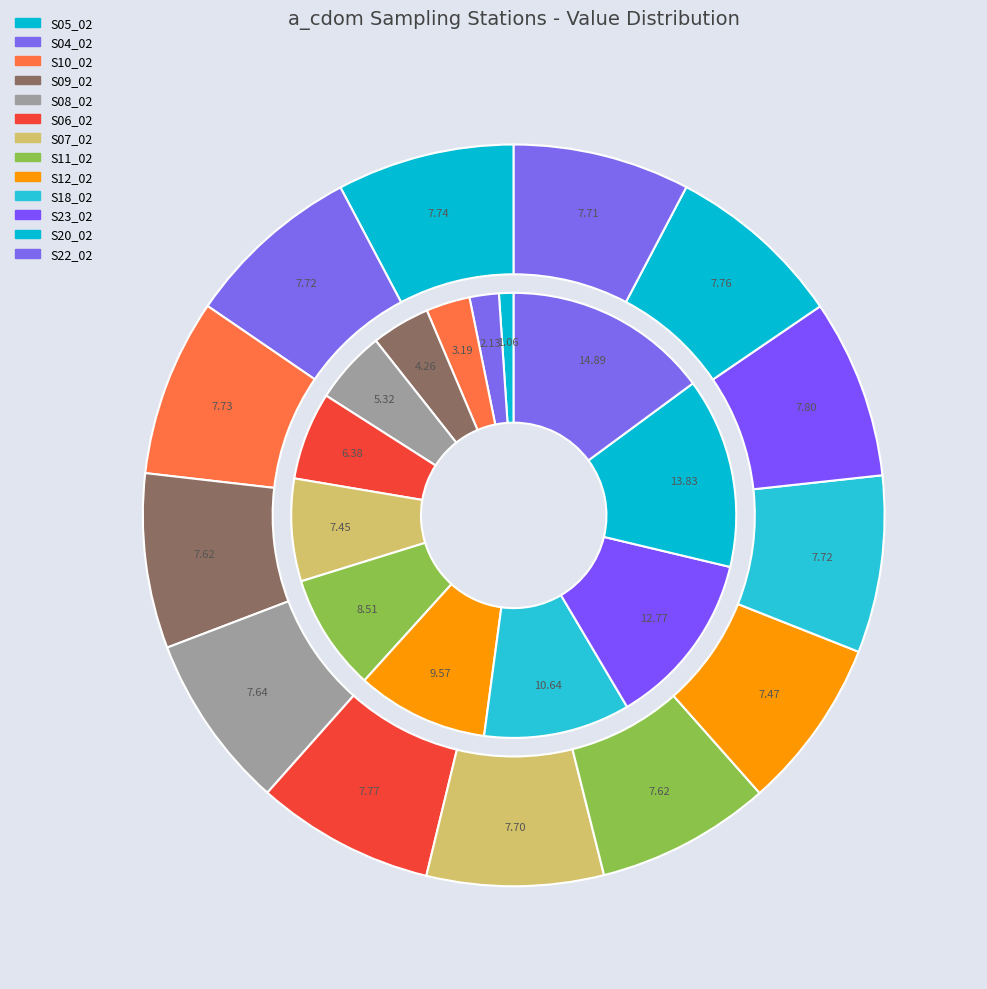

What percentage is the S23_02 slice, to the nearest percent?

13%